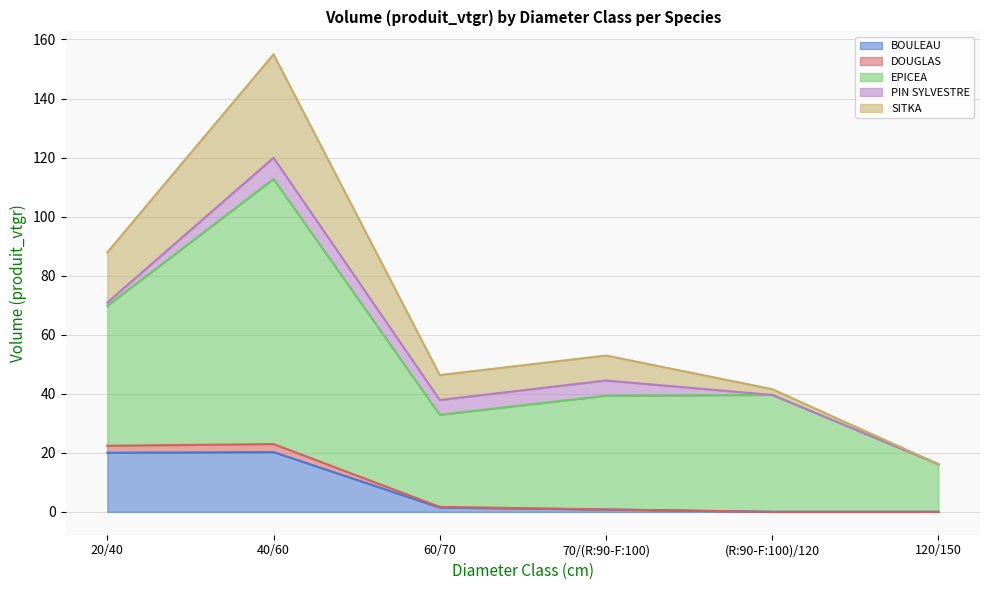

How many lines are shown in the chart?

5